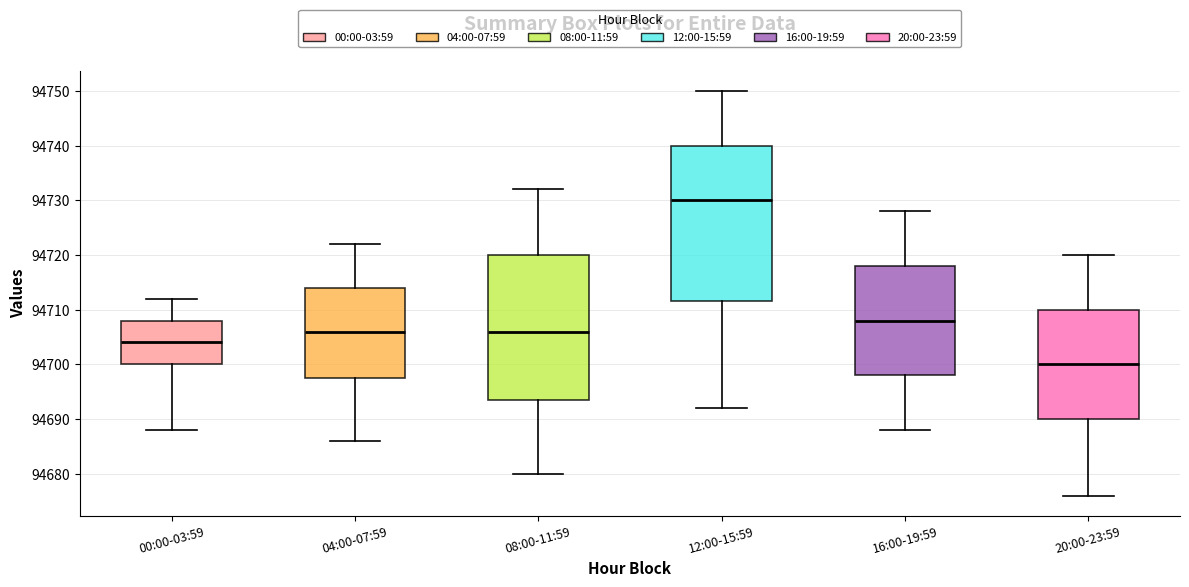

Which box is the tallest, from its lower edge to its upper edge?

12:00-15:59